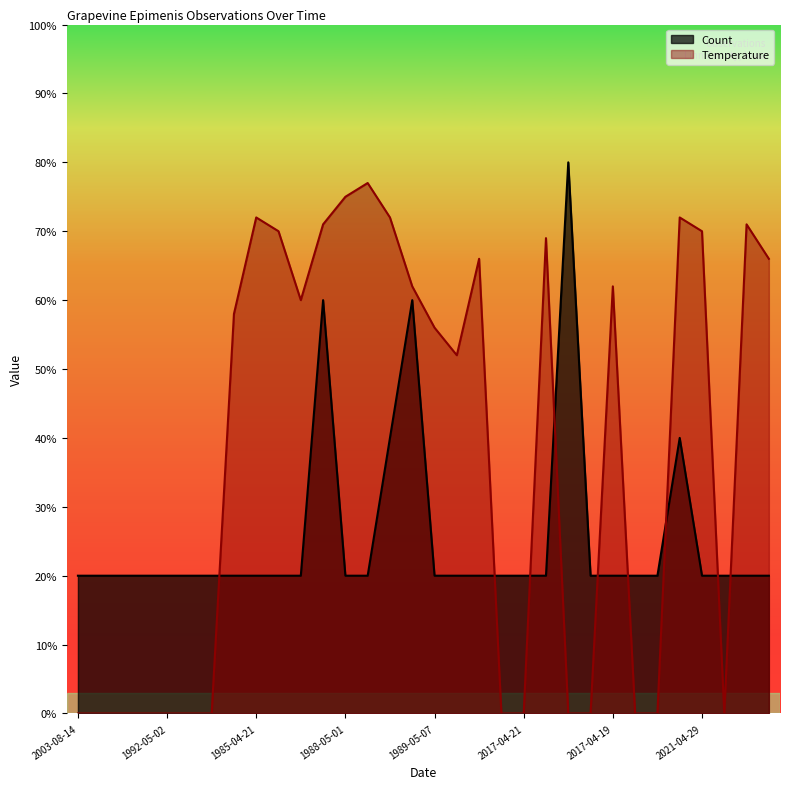

What are all the series names shown in the legend?

Count, Temperature